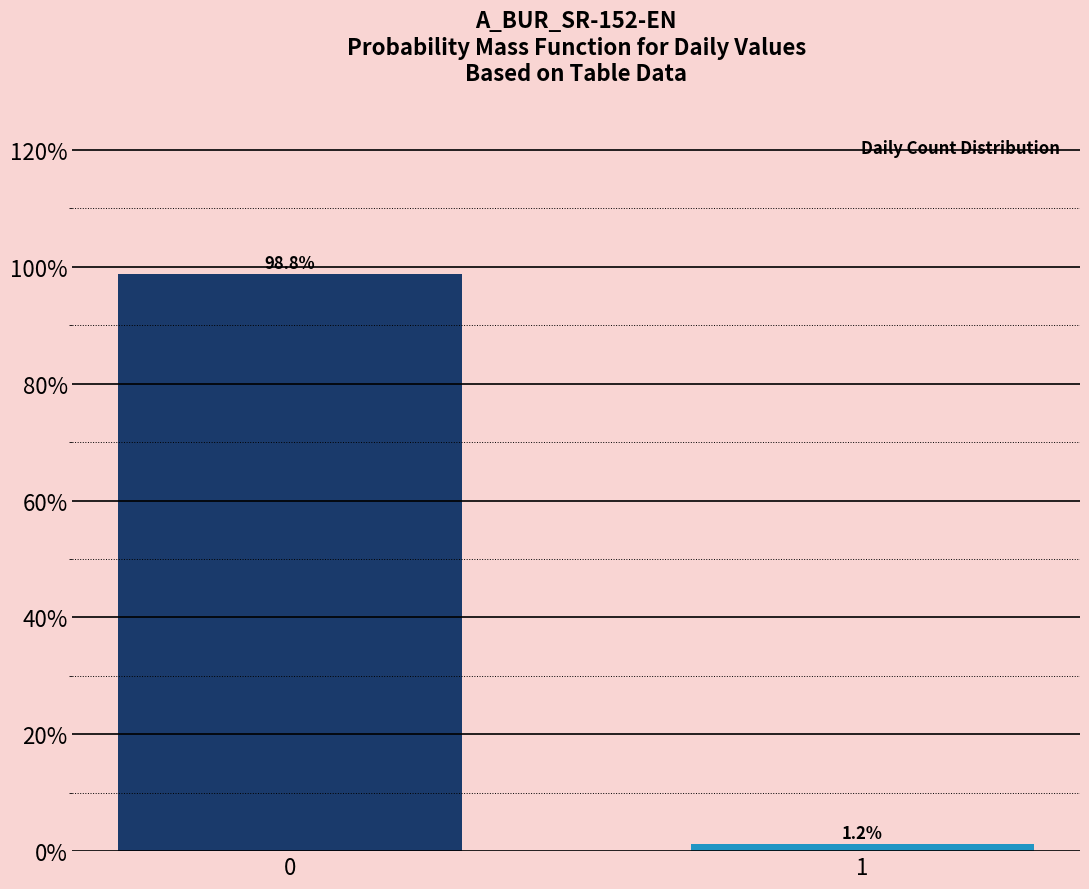

True or false: the data shows 1.2 at 1.

True